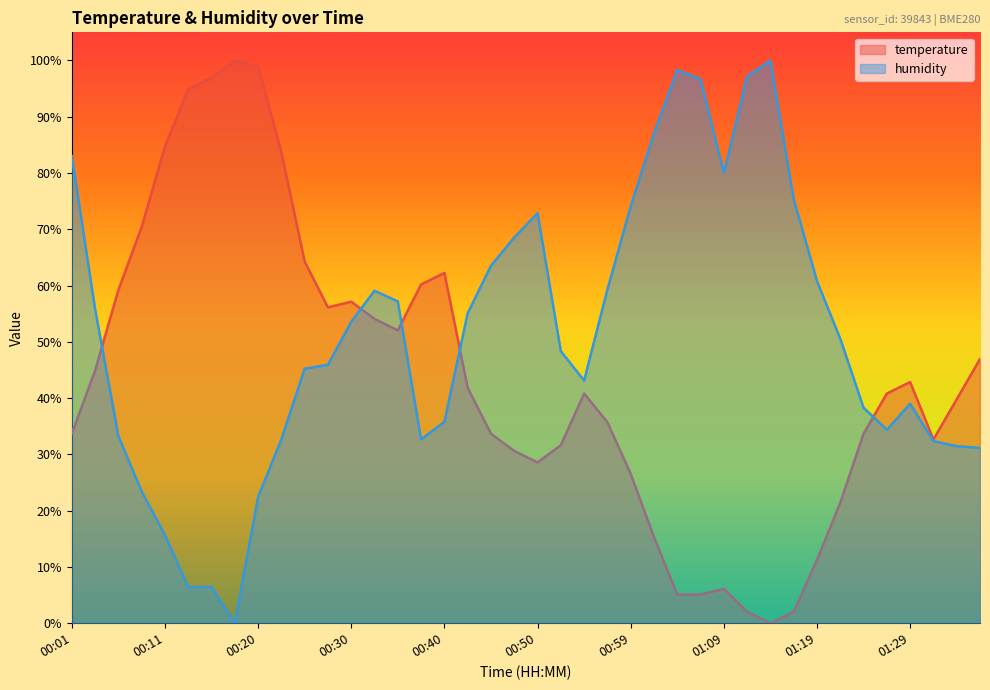

Which series has the widest spread of values?

temperature